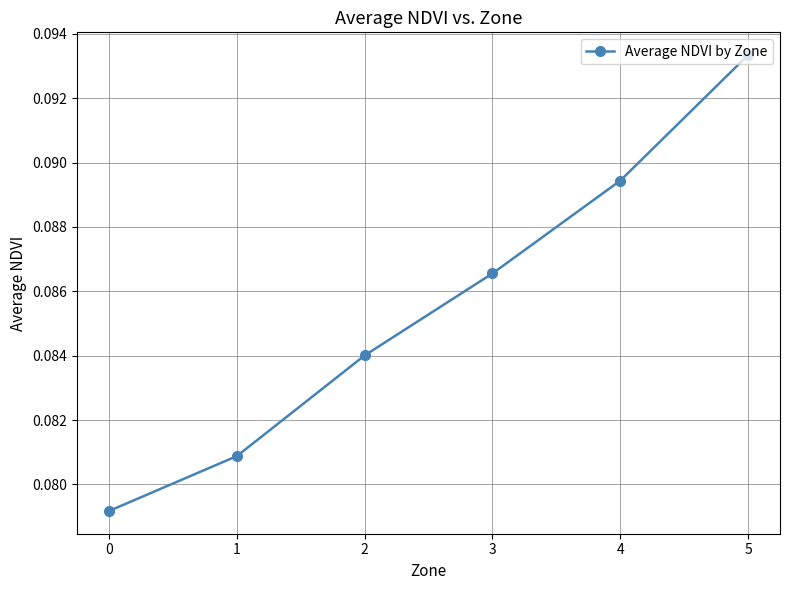

Is it true that the value at 0 is 0.0?

False